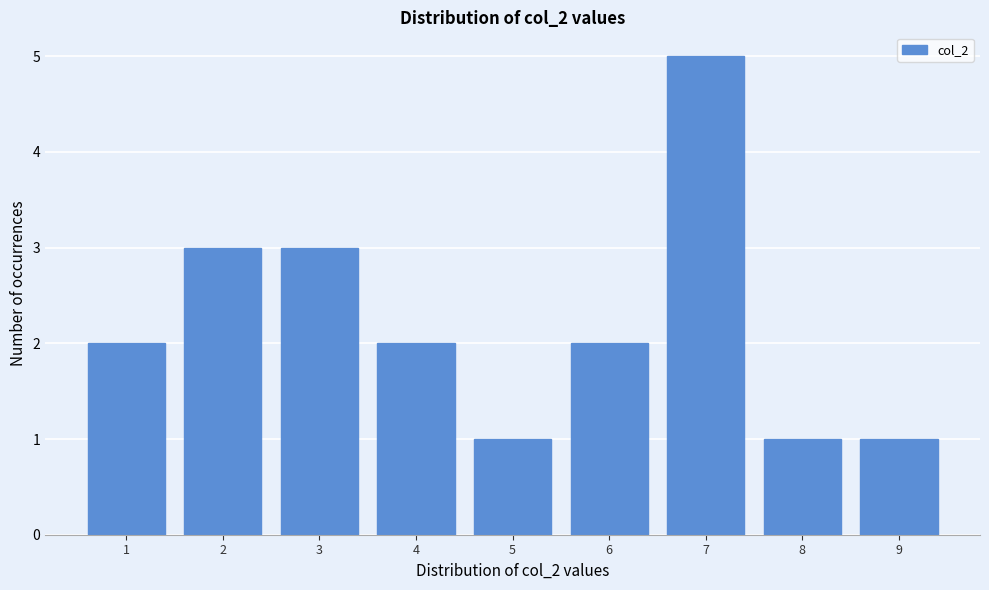

Reading left to right, what are all the values shown in this chart?

1=2	2=3	3=3	4=2	5=1	6=2	7=5	8=1	9=1